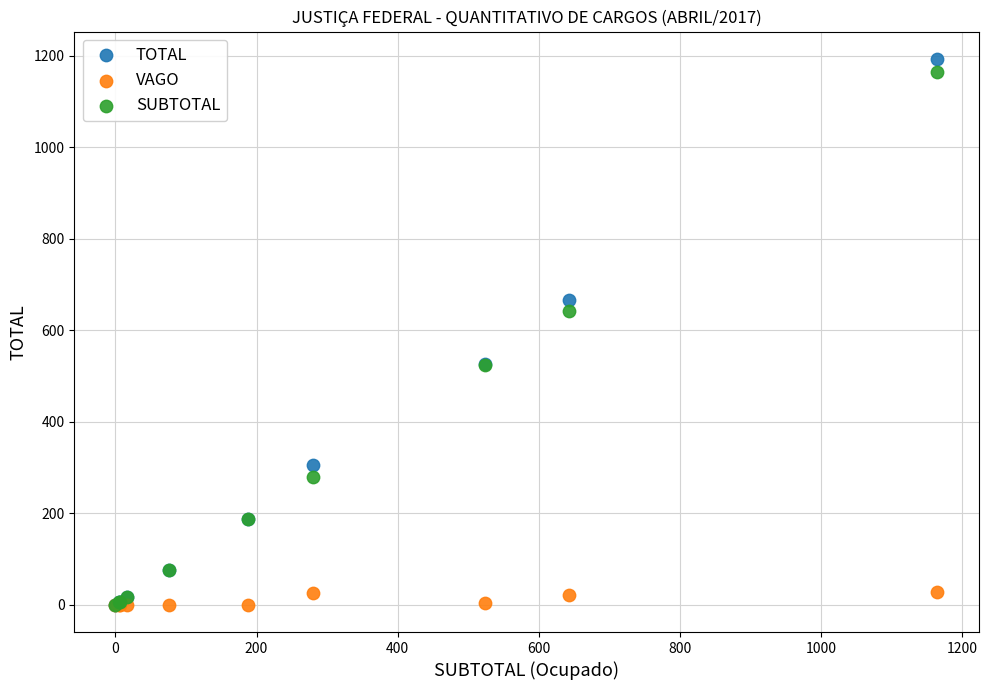

Across all series, what Y value is closest to 596?

643